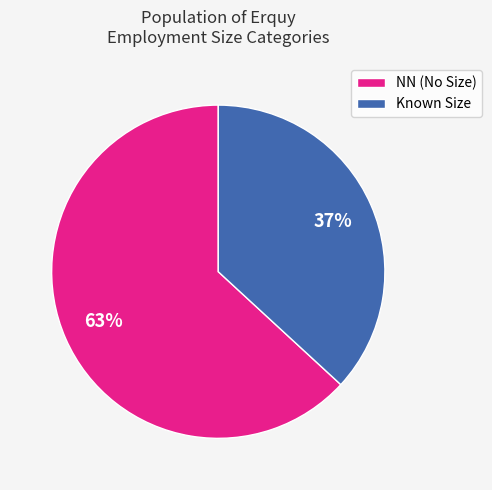

Count the number of slices in the pie.

2